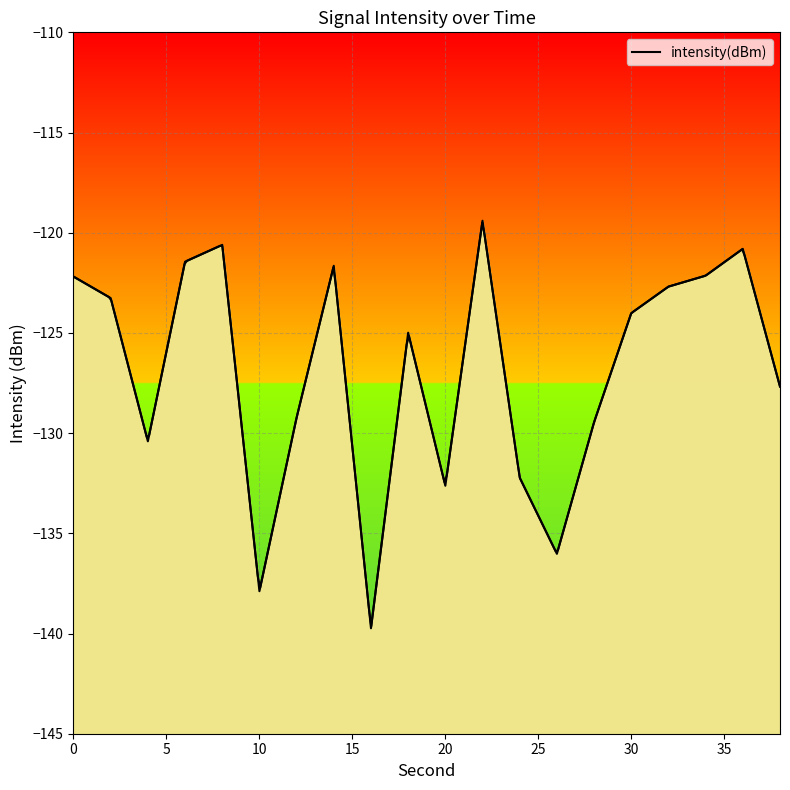

How many points are higher than both their immediate neighbors (excluding endpoints)?

5